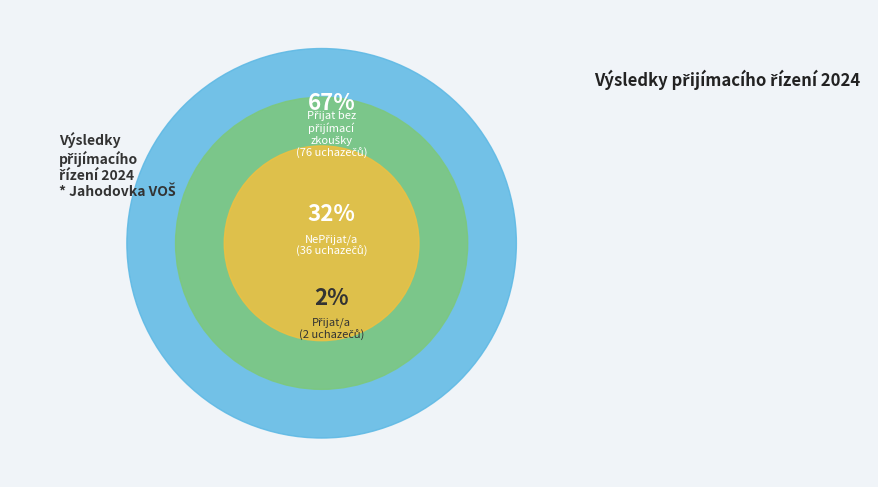

To the nearest percent, what portion does nepřijat/a represent?

32%